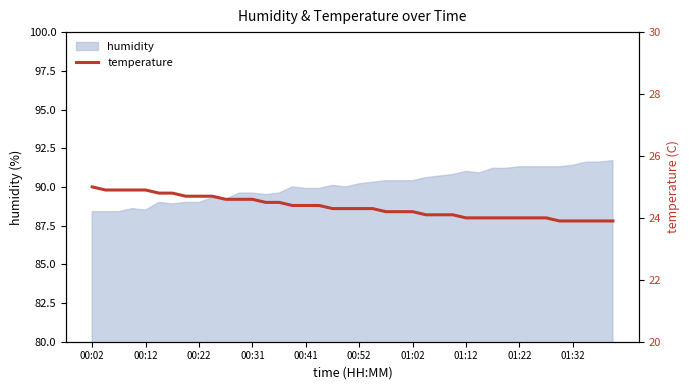

What is the minimum value shown in the chart?

23.9